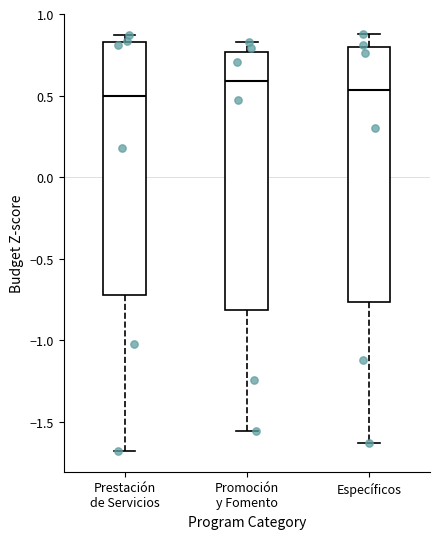

Reading left to right, transcribe this box plot: for each box, give where its median line is, the range the box spans, and where its two whiskers end, as read against the y-axis. The values are not printed on the chart, so give them approximately, as read against the axis.

Prestación de Servicios: median 0.50, box -0.70 to 0.85, whiskers -1.70 to 0.85 (just above the box's upper edge)
Promoción y Fomento: median 0.60, box -0.80 to 0.75, whiskers -1.55 to 0.85
Específicos: median 0.55, box -0.75 to 0.80, whiskers -1.65 to 0.85